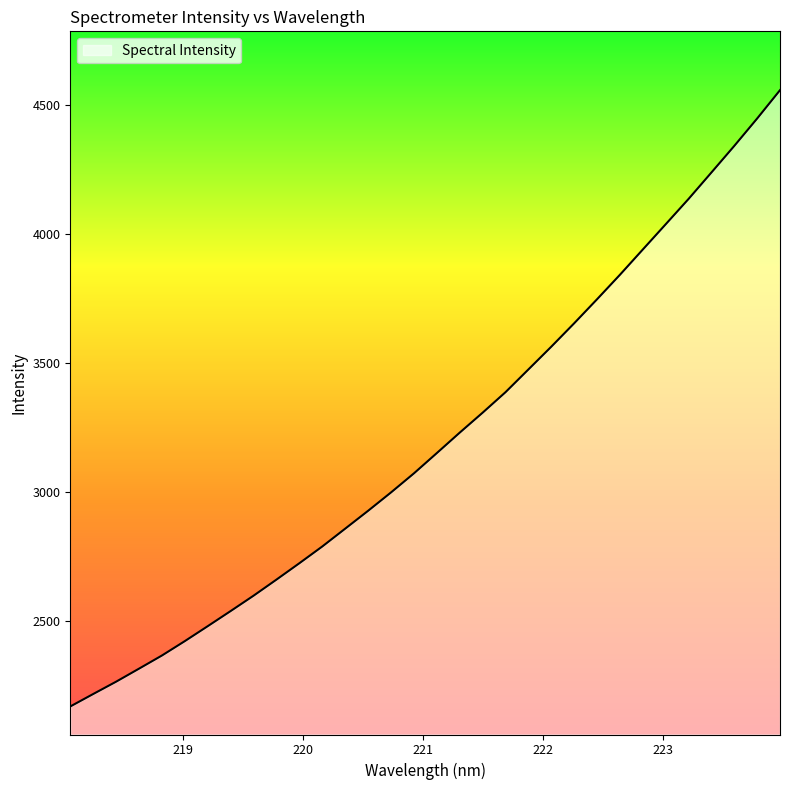

What is the difference between the maximum and minimum values?

2386.1